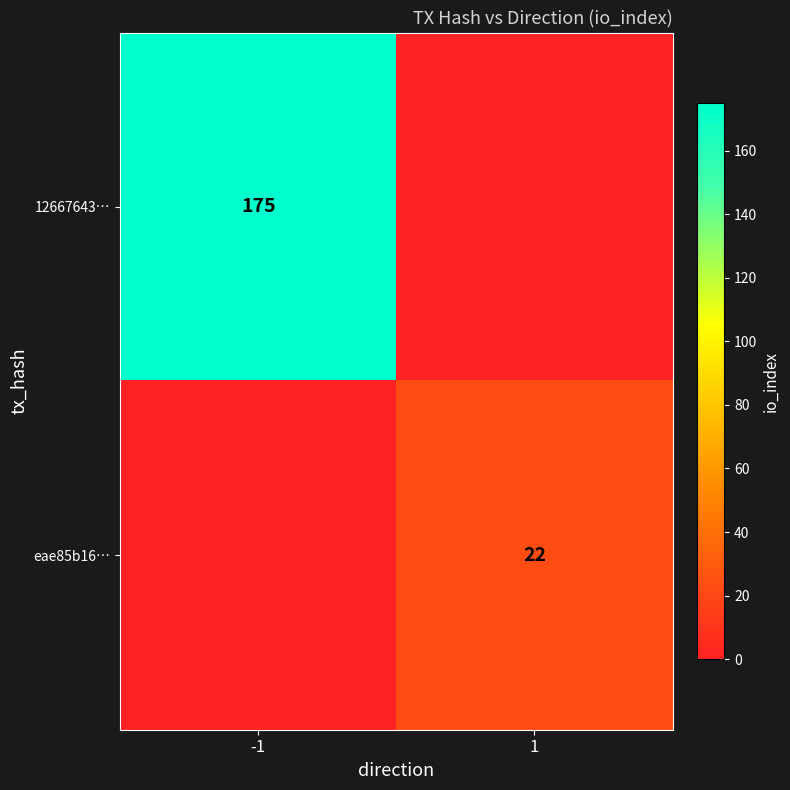

Between 1 and -1, which is larger?

-1